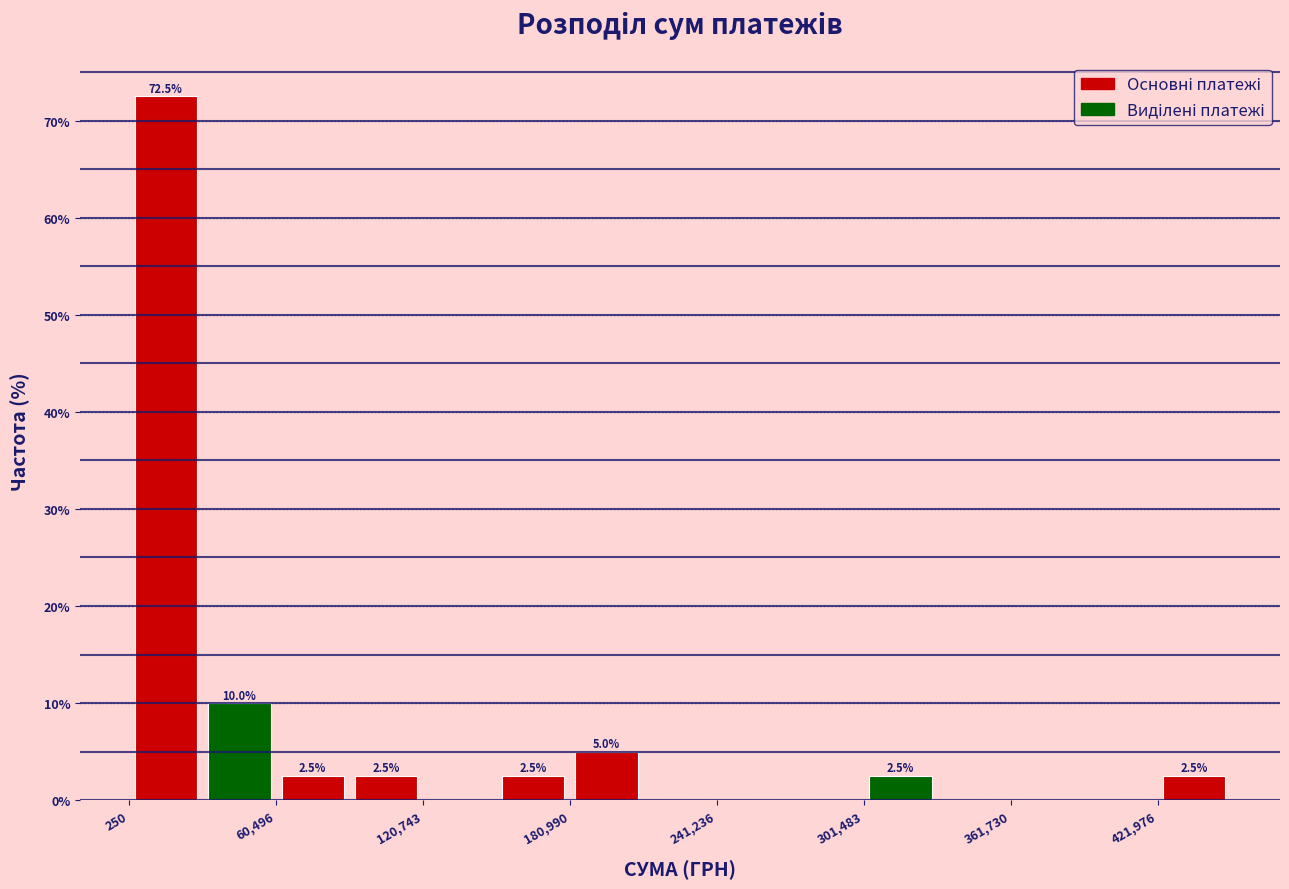

Around what value on the x-axis is the tallest bar? Give the approximate position of its centre, as read against the axis.

20000